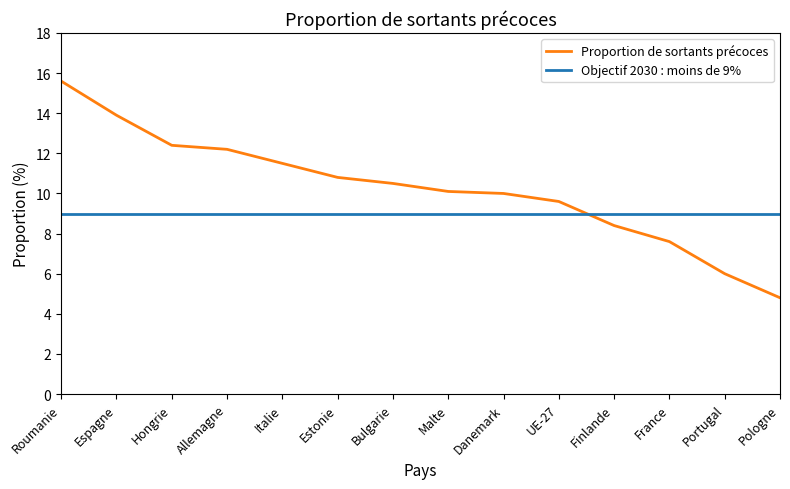

The value of Proportion de sortants précoces at Bulgarie is 10.5. True or false?

True